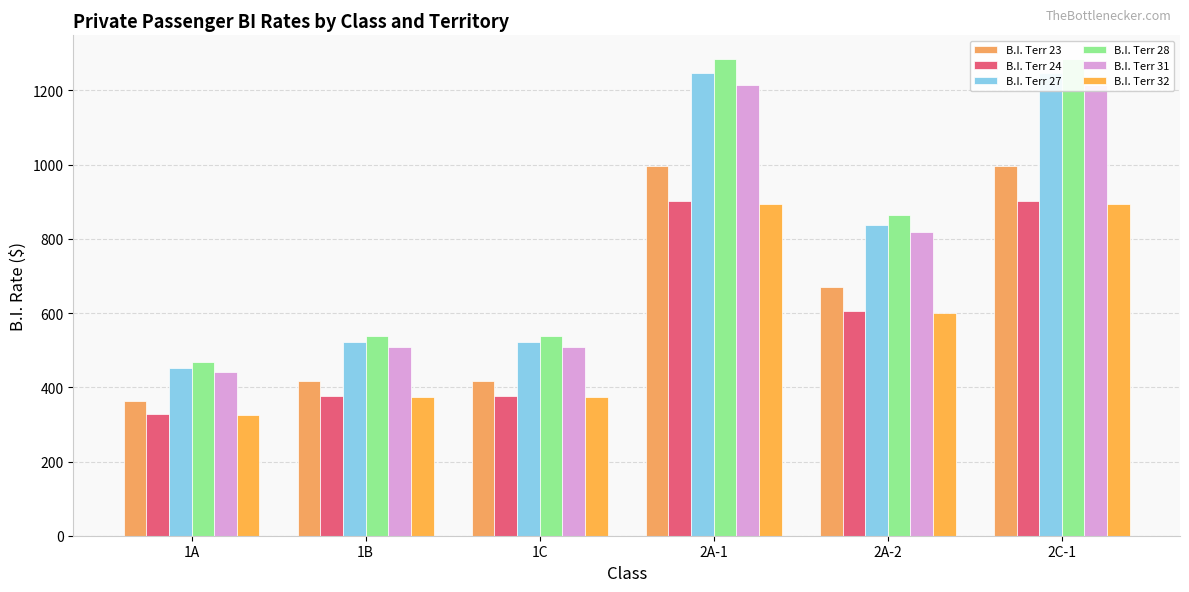

At which category does the chart reach its peak across all series?

2A-1